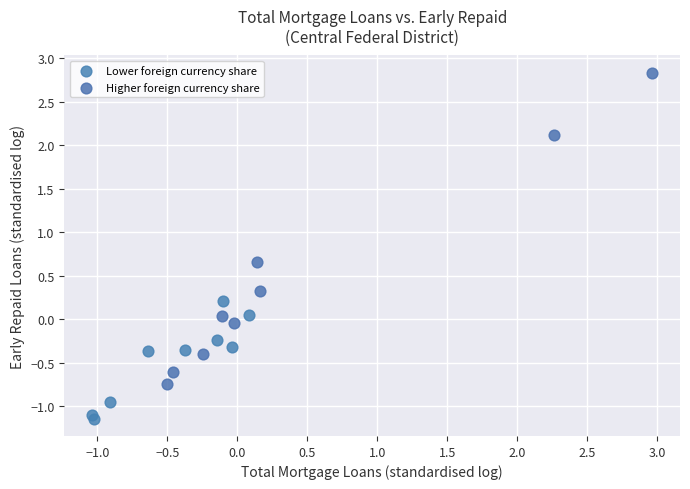

What are all the series names shown in the legend?

Lower foreign currency share, Higher foreign currency share